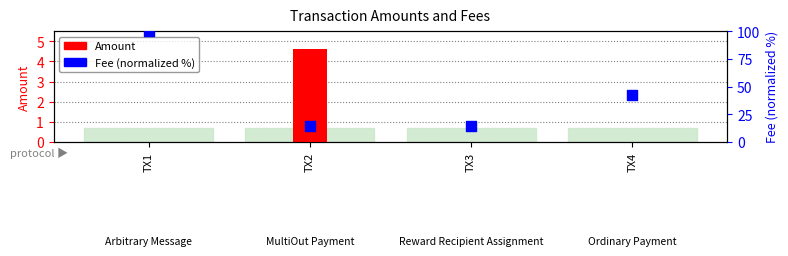

At which category is the sum across all series the highest?

TX1